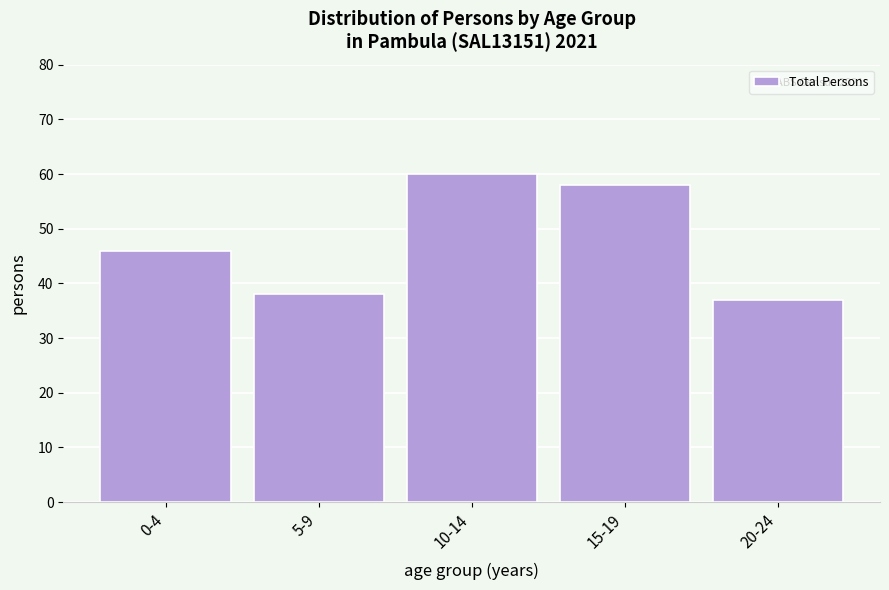

Reading left to right, transcribe all the data shown in this chart.

46	38	60	58	37